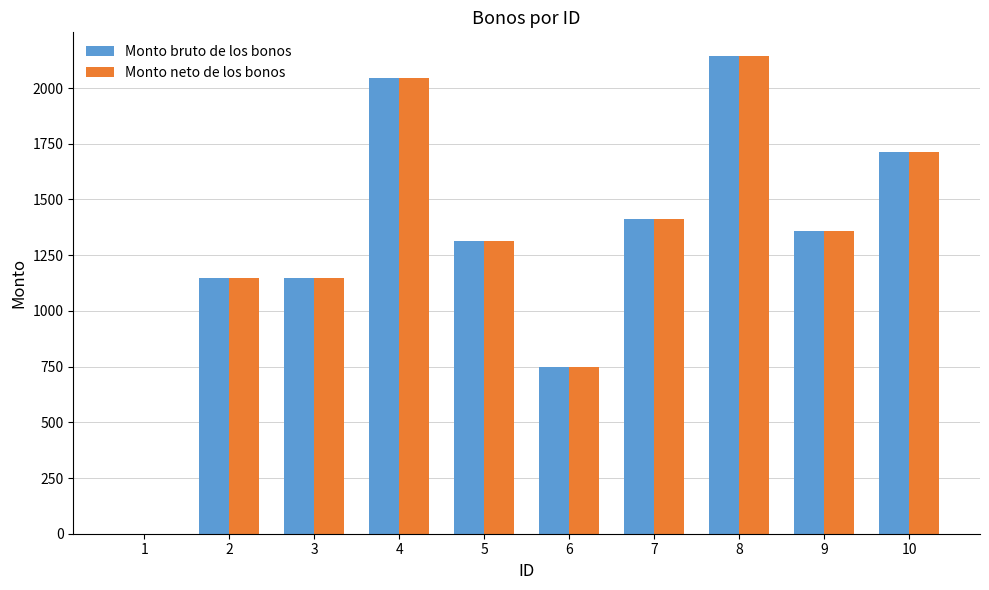

The value of Monto neto de los bonos at 10 is 1714.3. True or false?

True